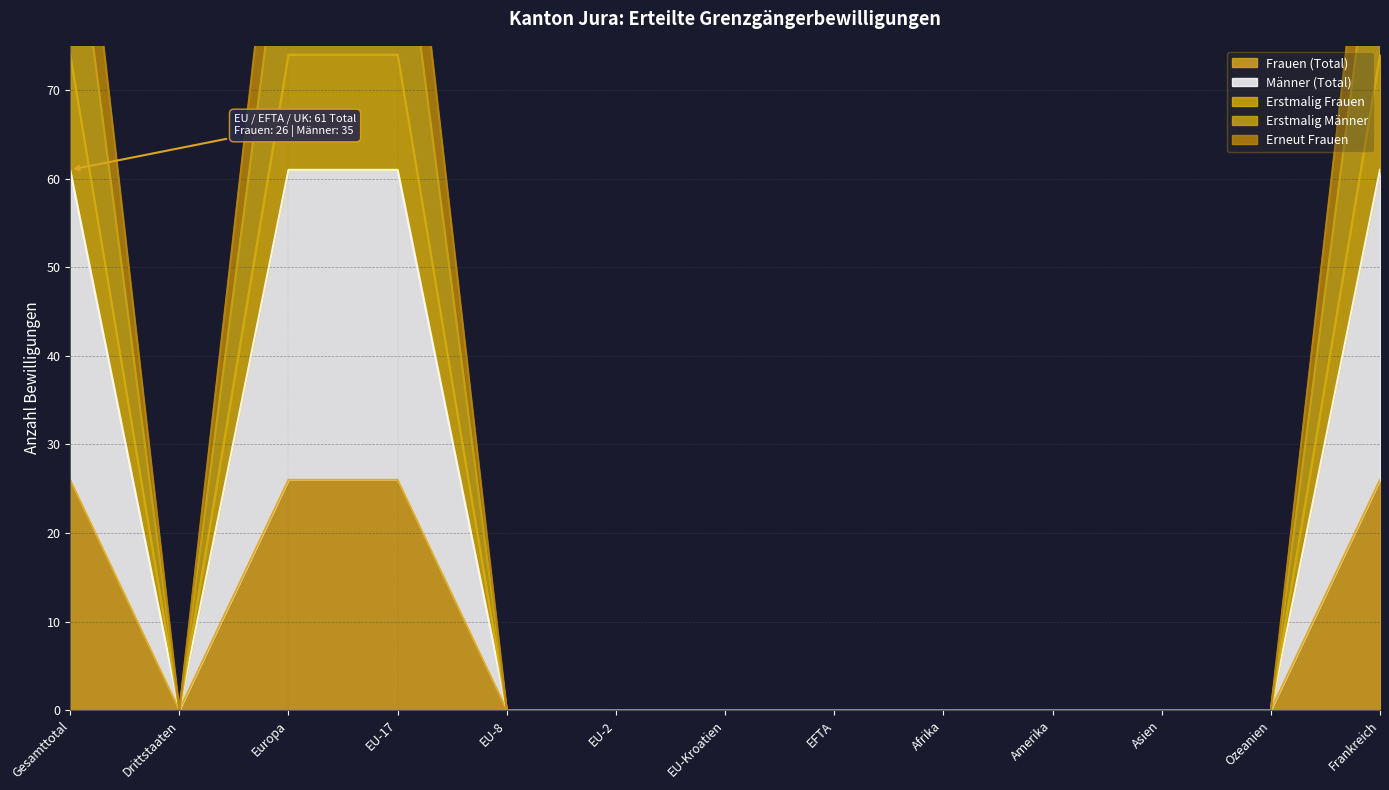

True or false: Frauen (Total) and Erstmalig Frauen cross at least once.

False